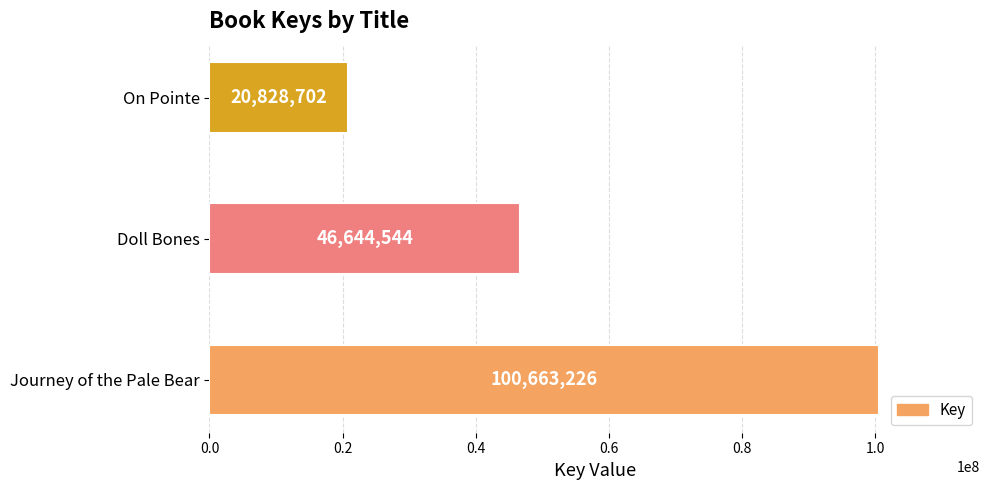

Does the chart contain stacked bars?

No